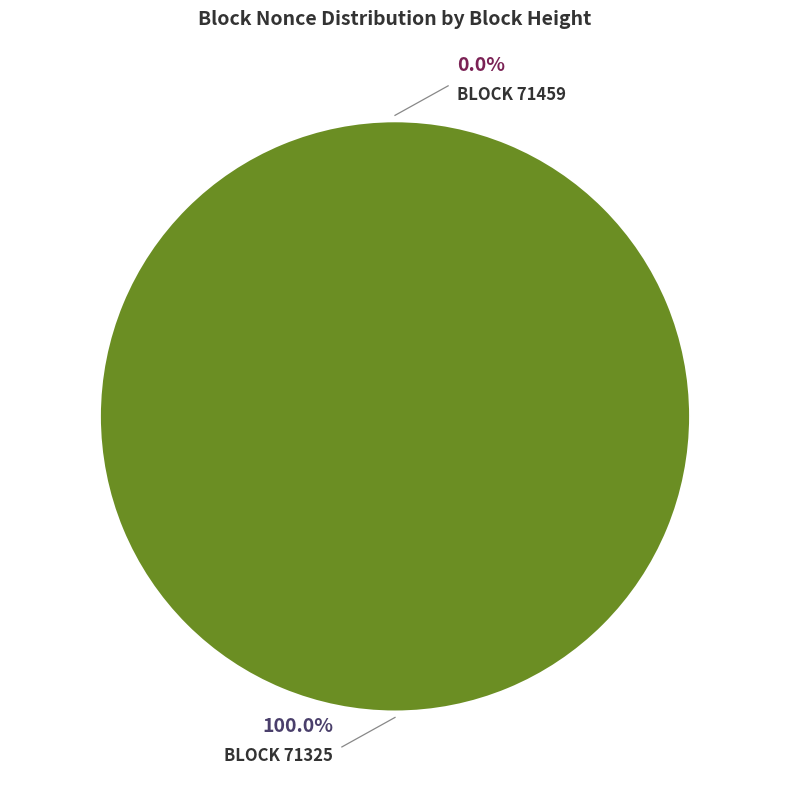

Is it true that 71325 is 100% of the pie?

True